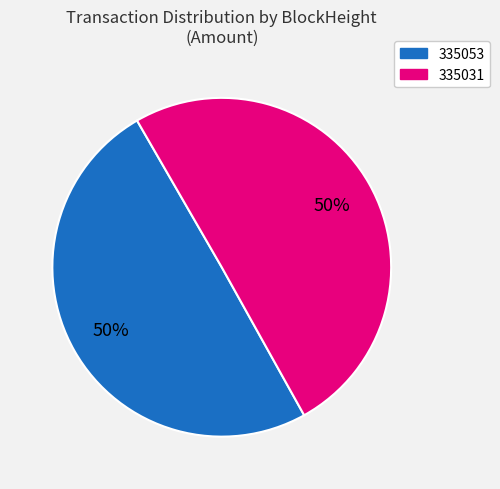

True or false: 335031 accounts for 99% of the total.

False